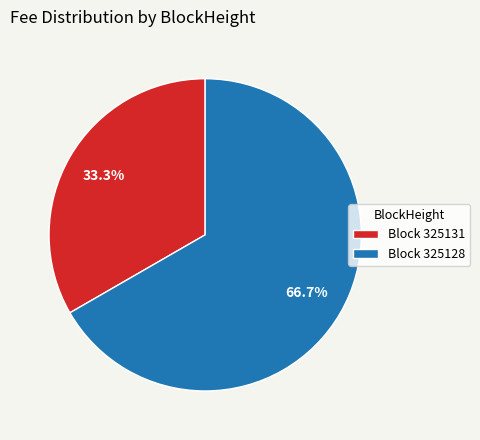

How many slices are in this pie chart?

2